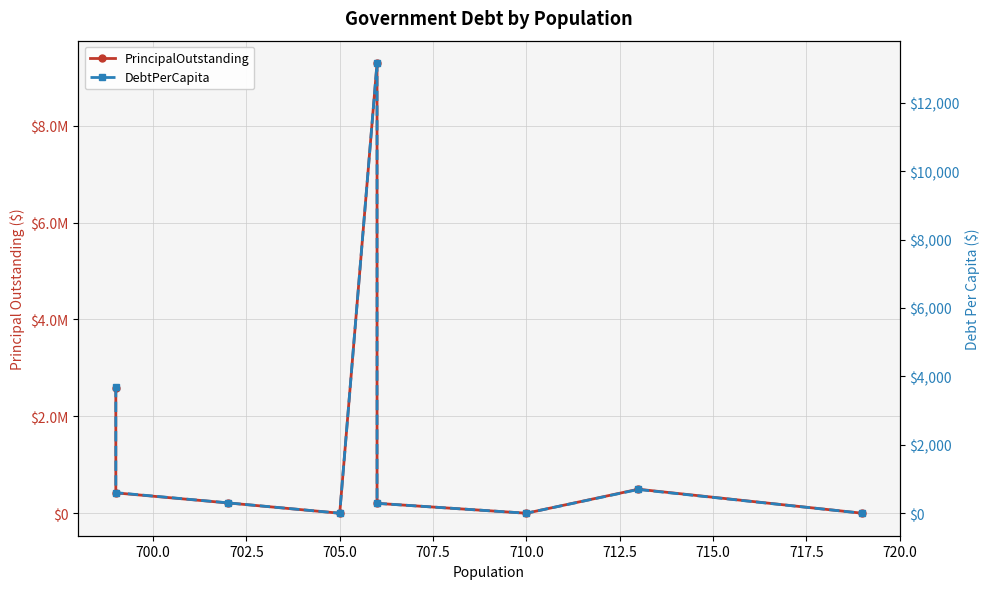

What are all the series names shown in the legend?

PrincipalOutstanding, DebtPerCapita